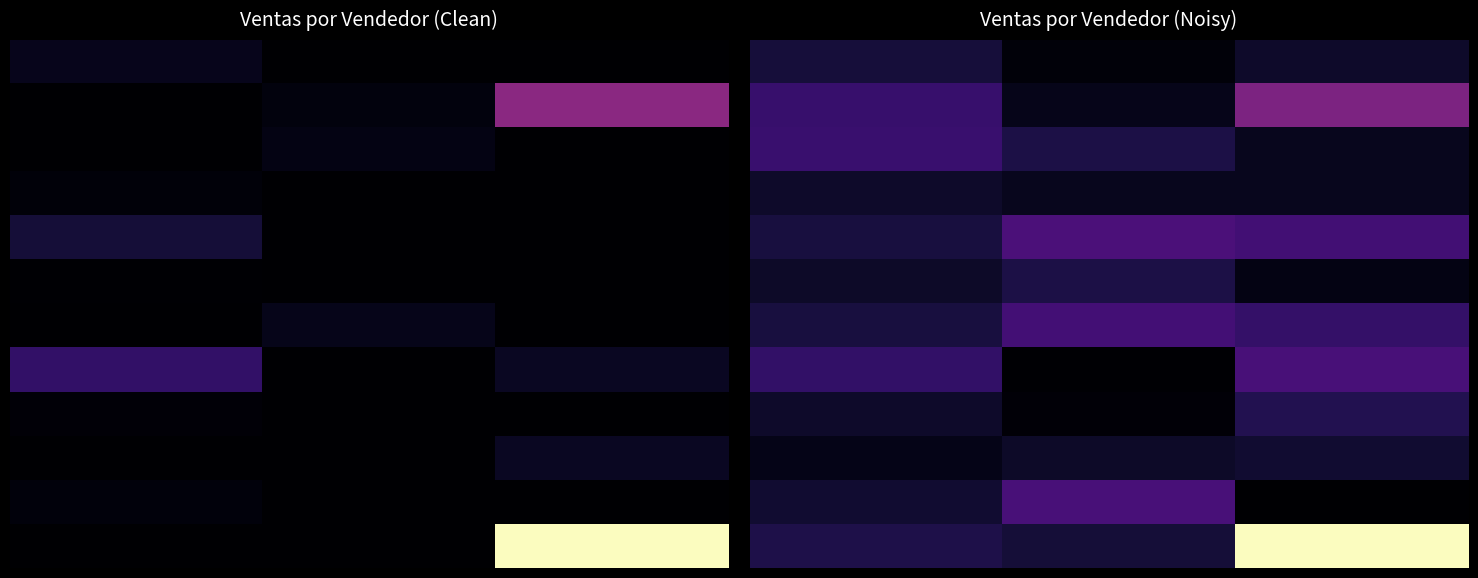

What is the maximum value shown in the chart?

1.0